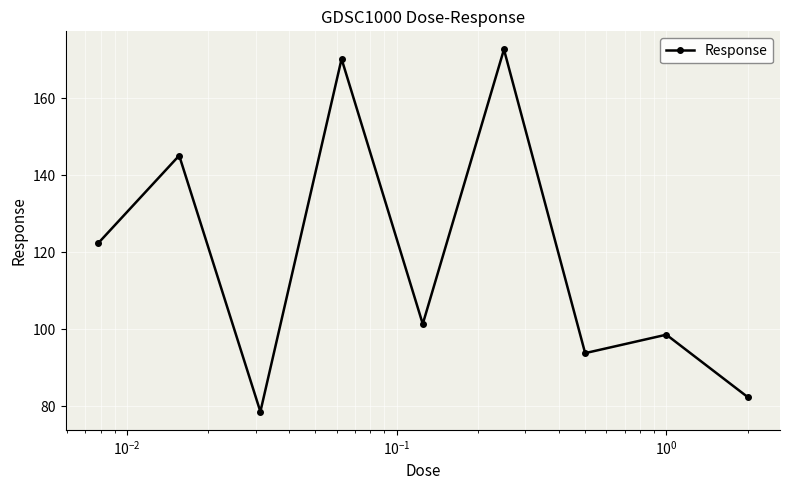

What is the value of the 3rd point from the left?

78.6